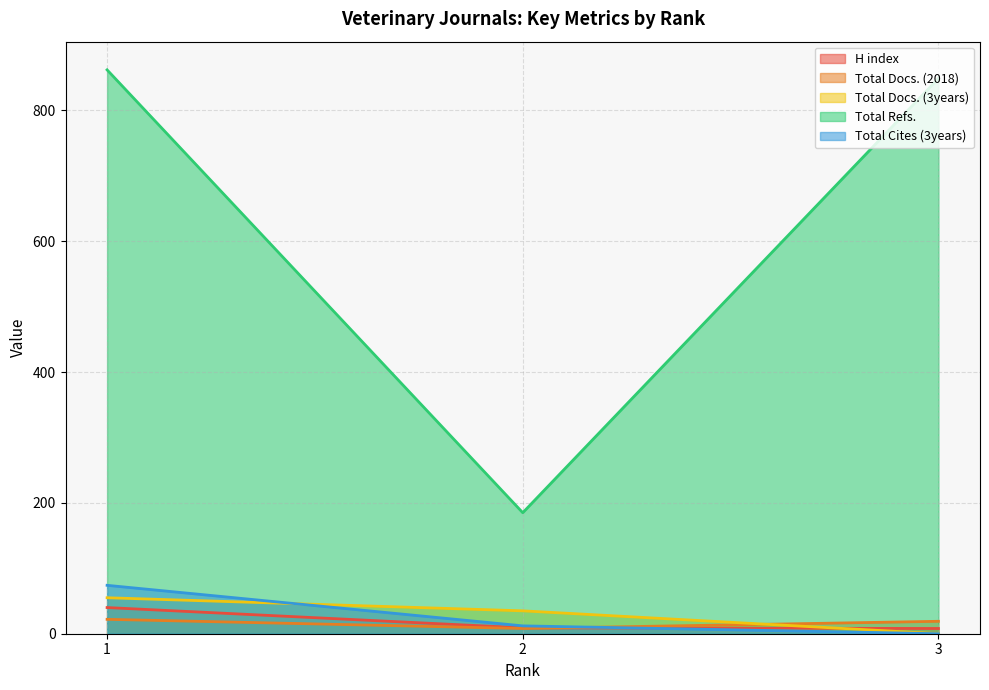

At how many categories does at least one series exceed 277?

2